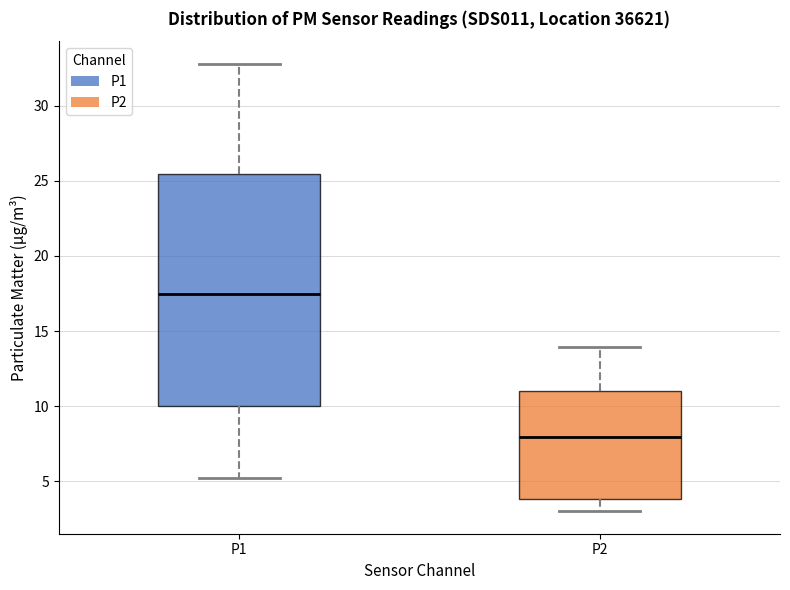

Which box has the lowest median line?

P2